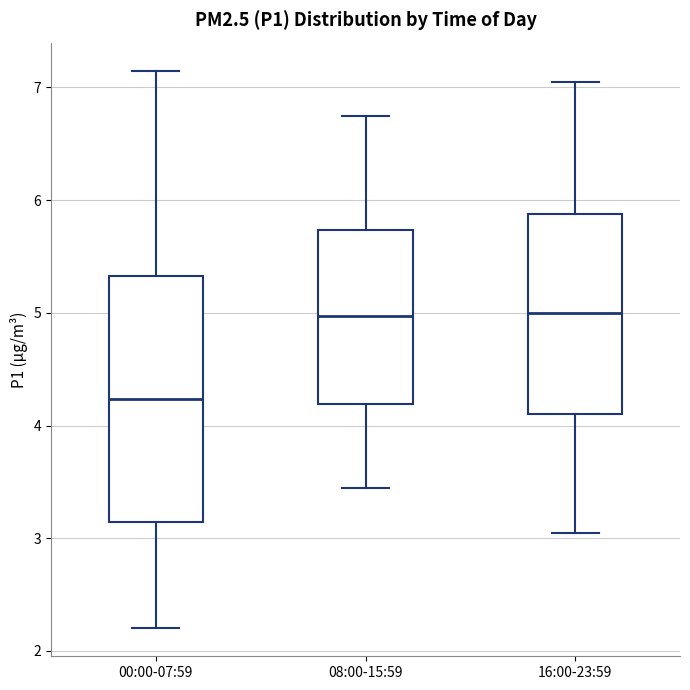

Where does the lower whisker of the box for 08:00-15:59 end on the y-axis? The values are not printed on the chart, so give them approximately, as read against the axis.

3.5